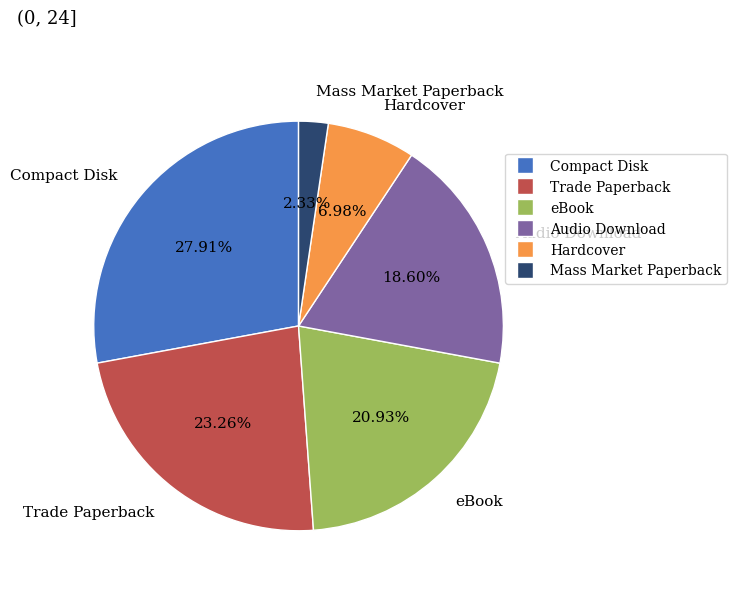

True or false: Mass Market Paperback accounts for 16% of the total.

False